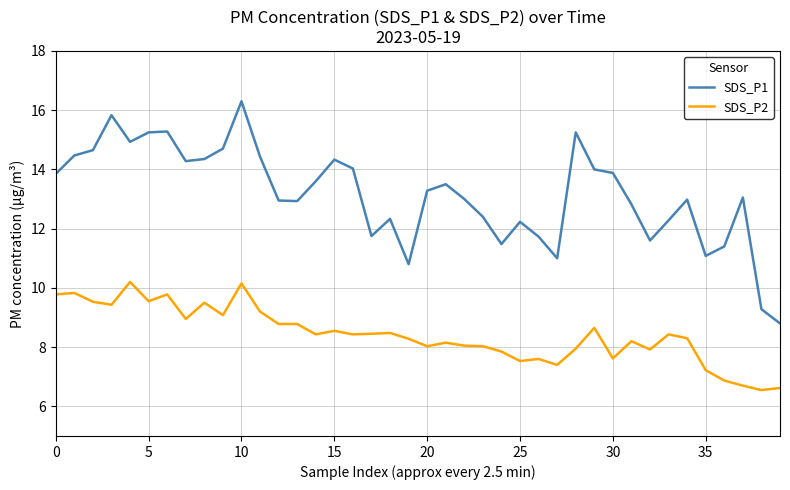

Which series has the largest range (max minus min)?

SDS_P1